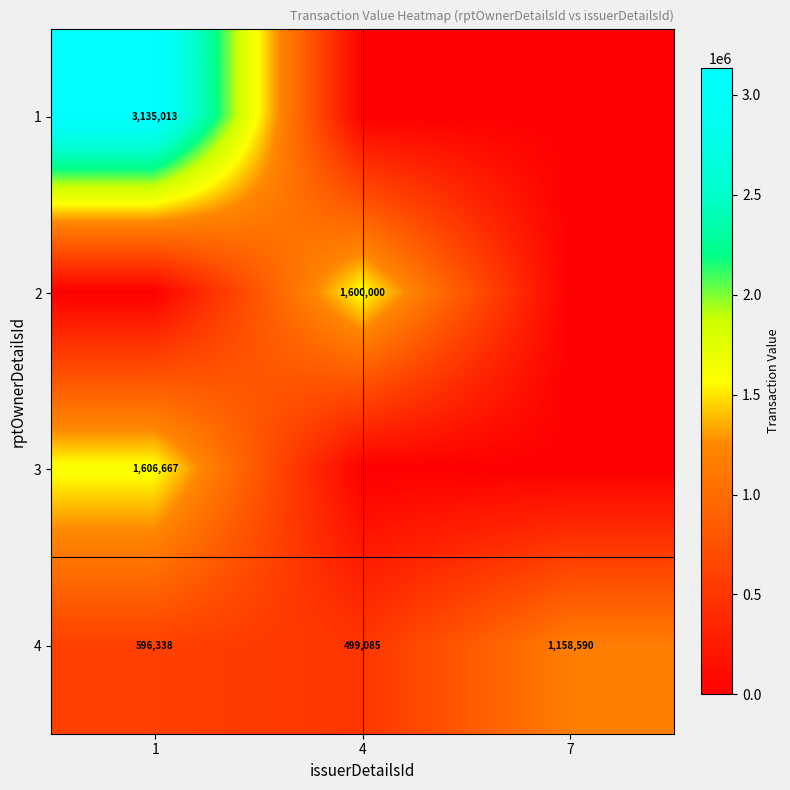

True or false: 4 has a value of 499085 at 4.

True